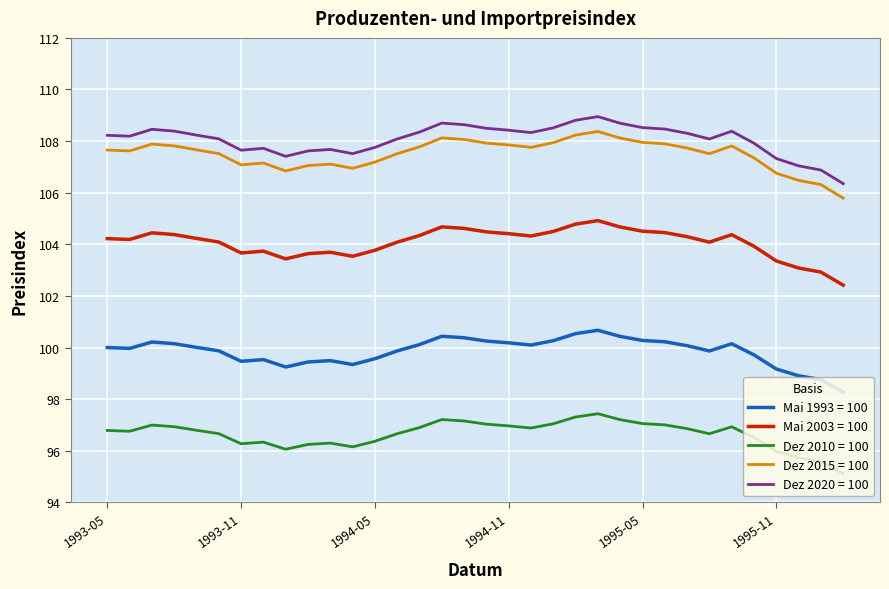

What is the difference between the maximum and minimum values in the Dez 2015 = 100 series?

2.6